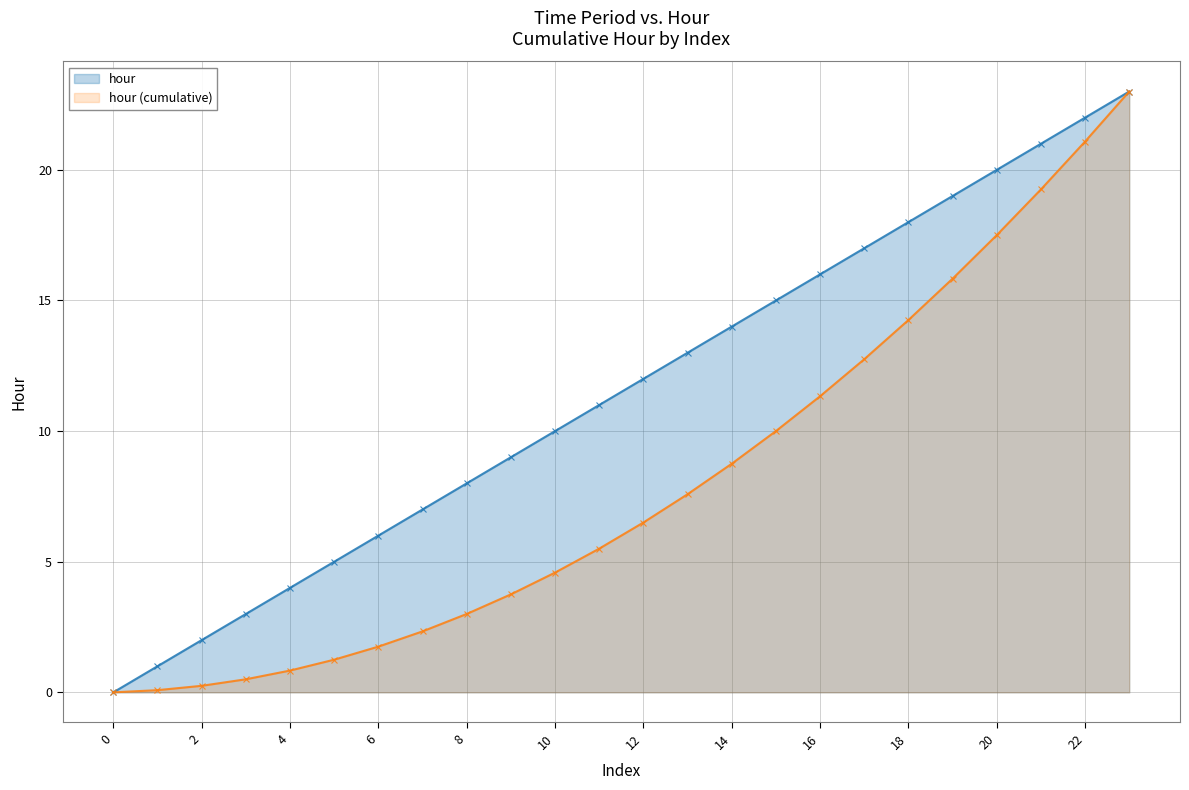

The value at 1 is 2. True or false?

False